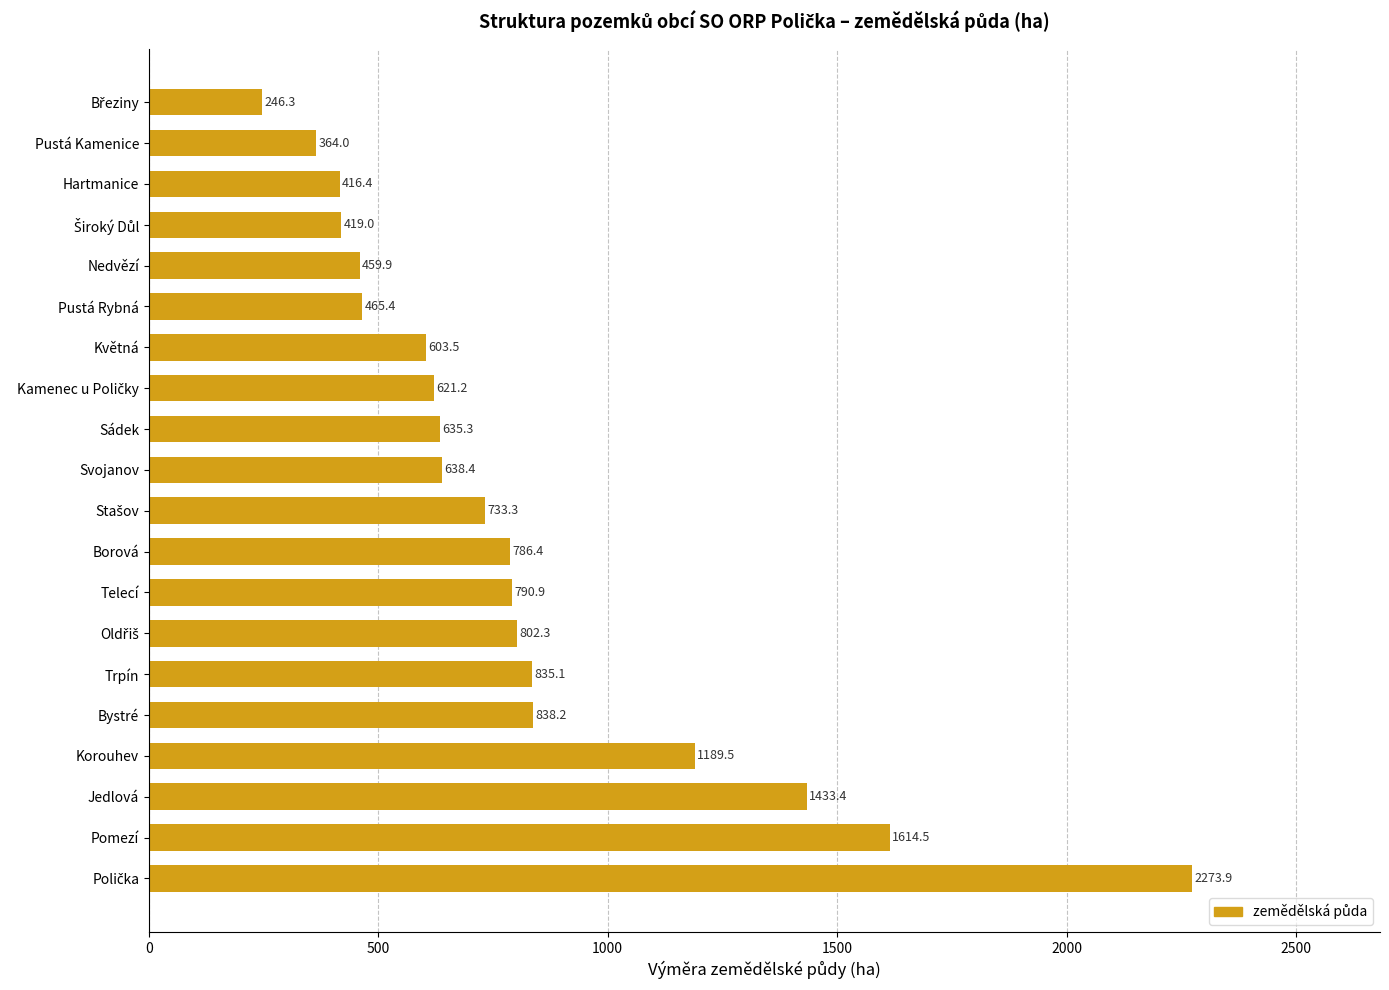

The chart shows a value of 1433.4 at Jedlová. True or false?

True